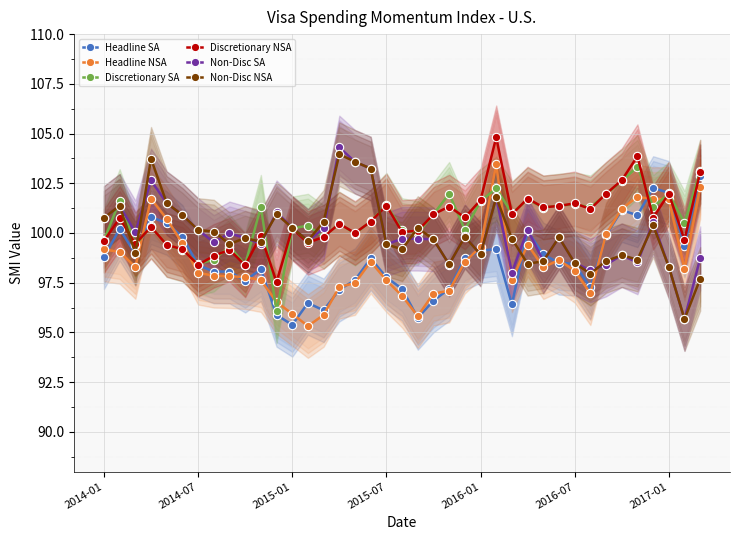

At which category is the sum across all series the highest?

25